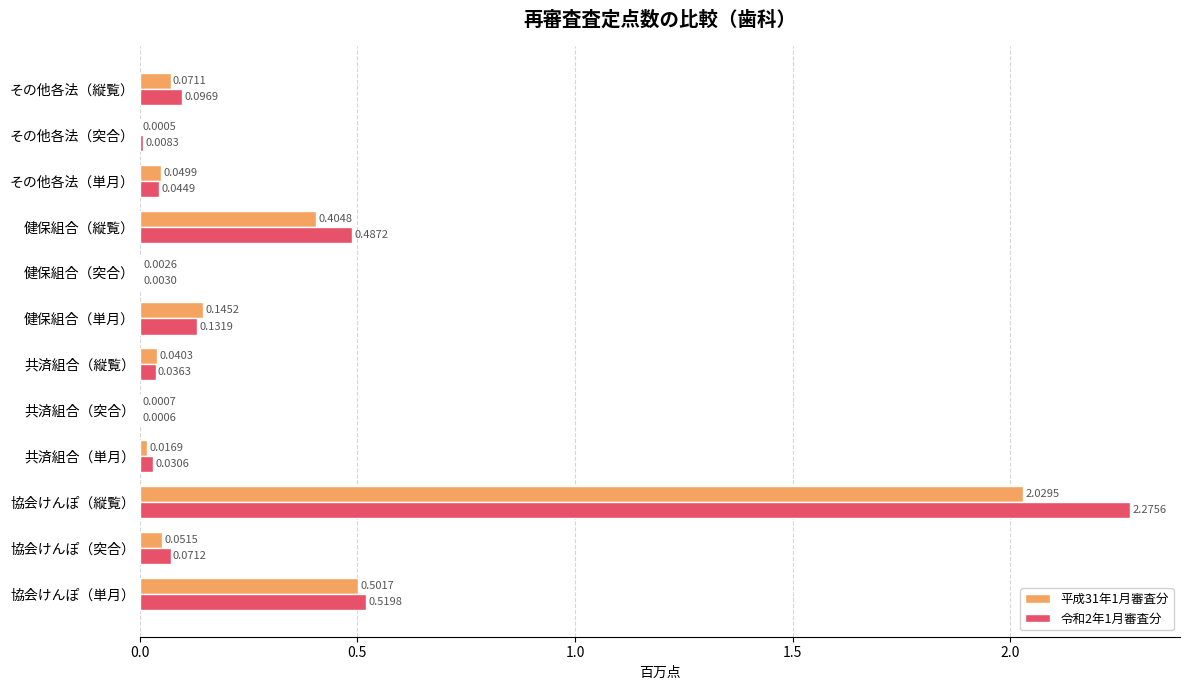

At which category is the sum across all series the highest?

協会けんぽ（縦覧）